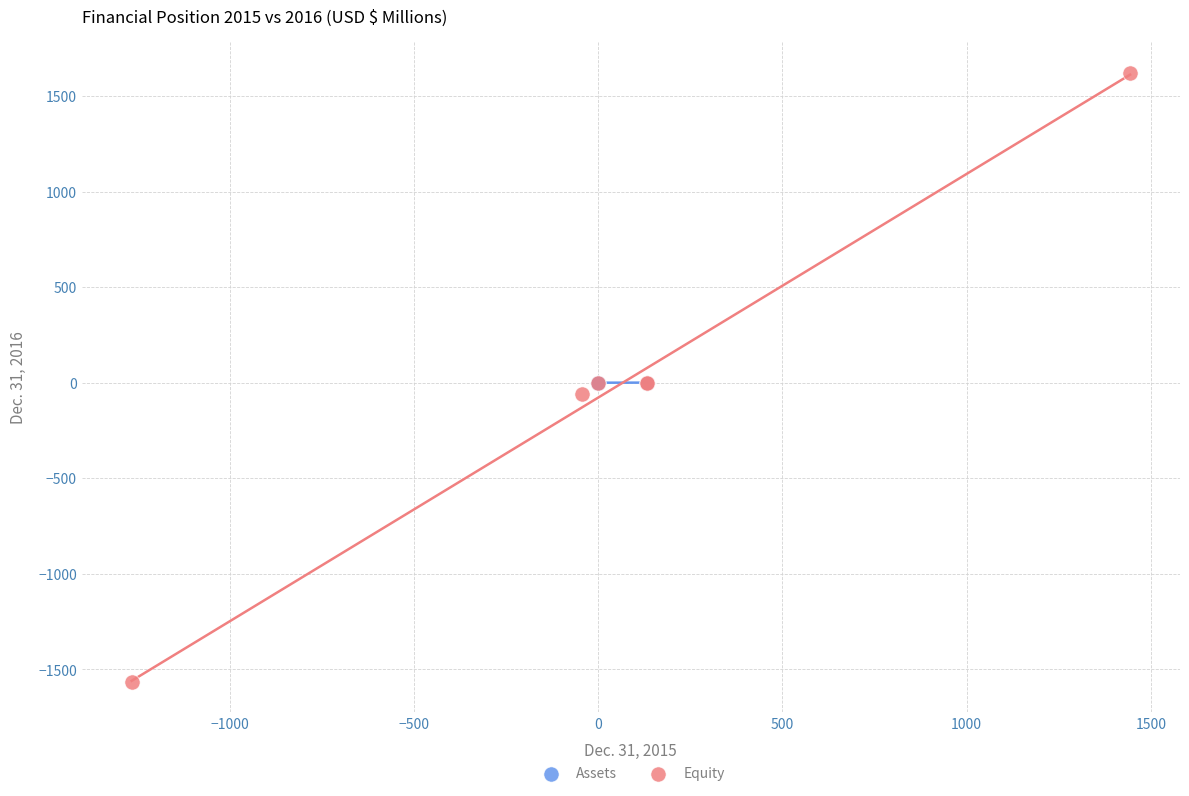

Which series contains the highest Y value?

Equity